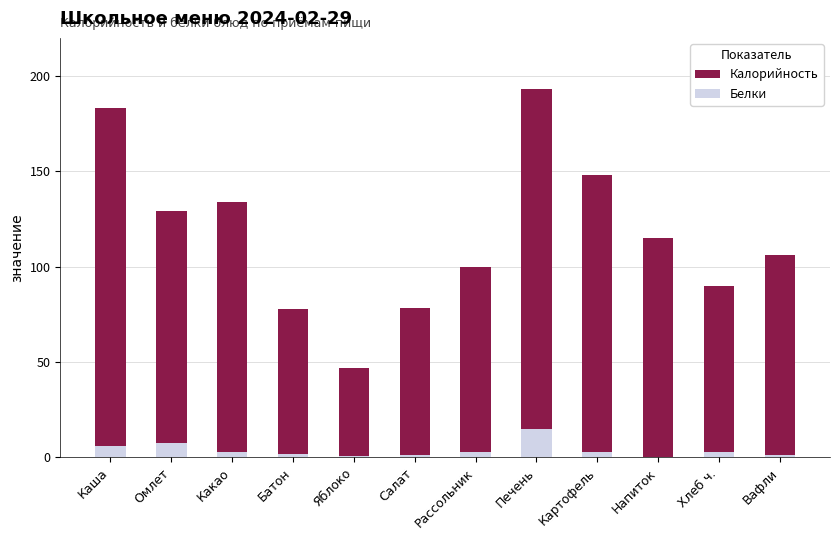

What is the average value of the Калорийность series?

116.8